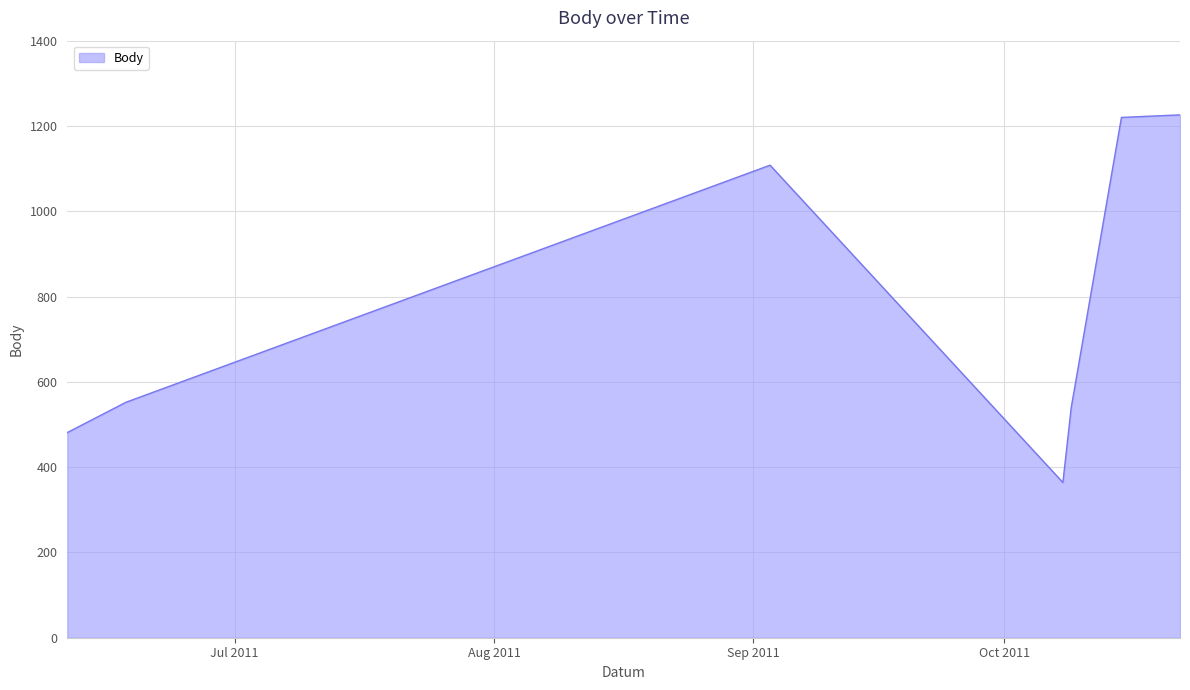

What is the smallest value displayed?

364